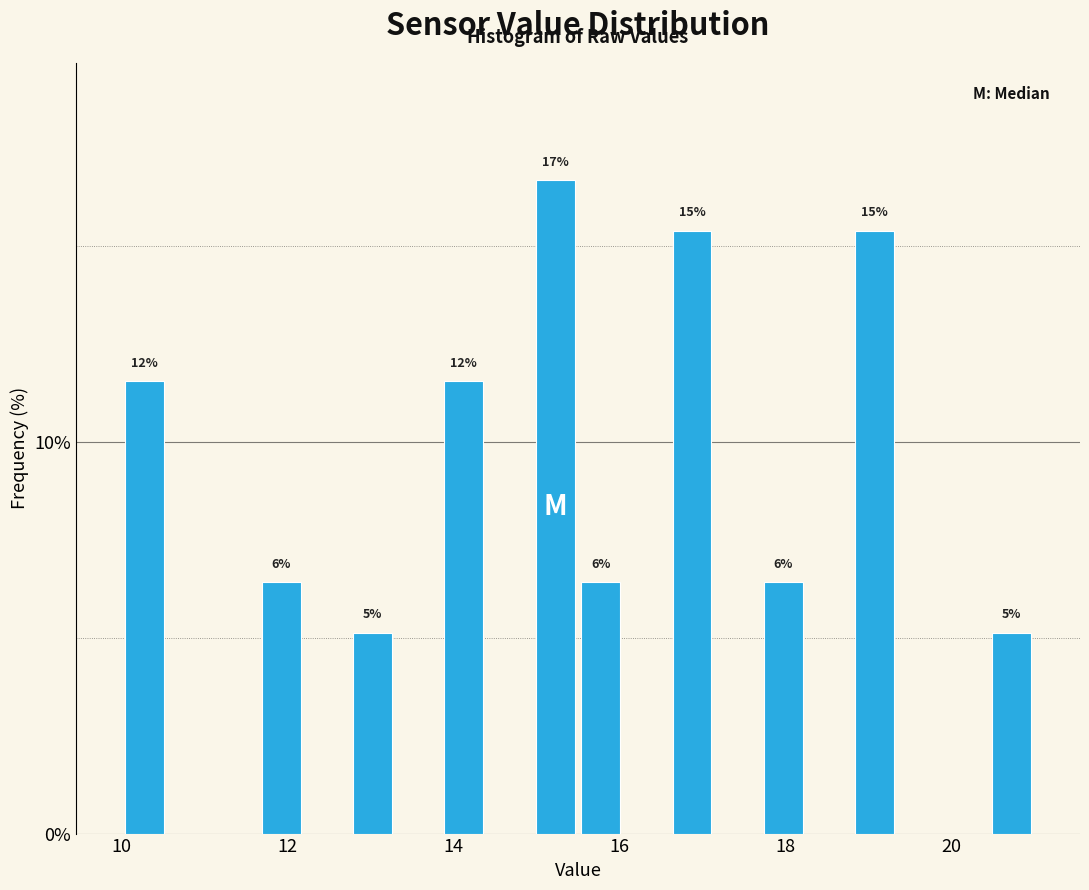

Read against the x-axis, roughly where is the centre of the tallest bar?

15.2